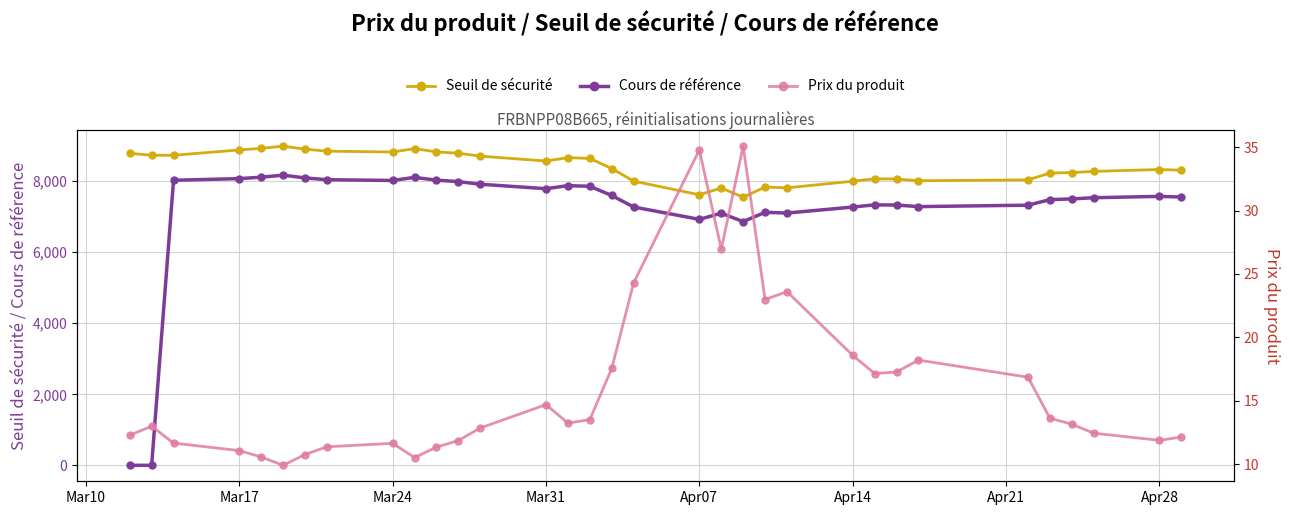

What is the sum of all Prix du produit values?

527.3